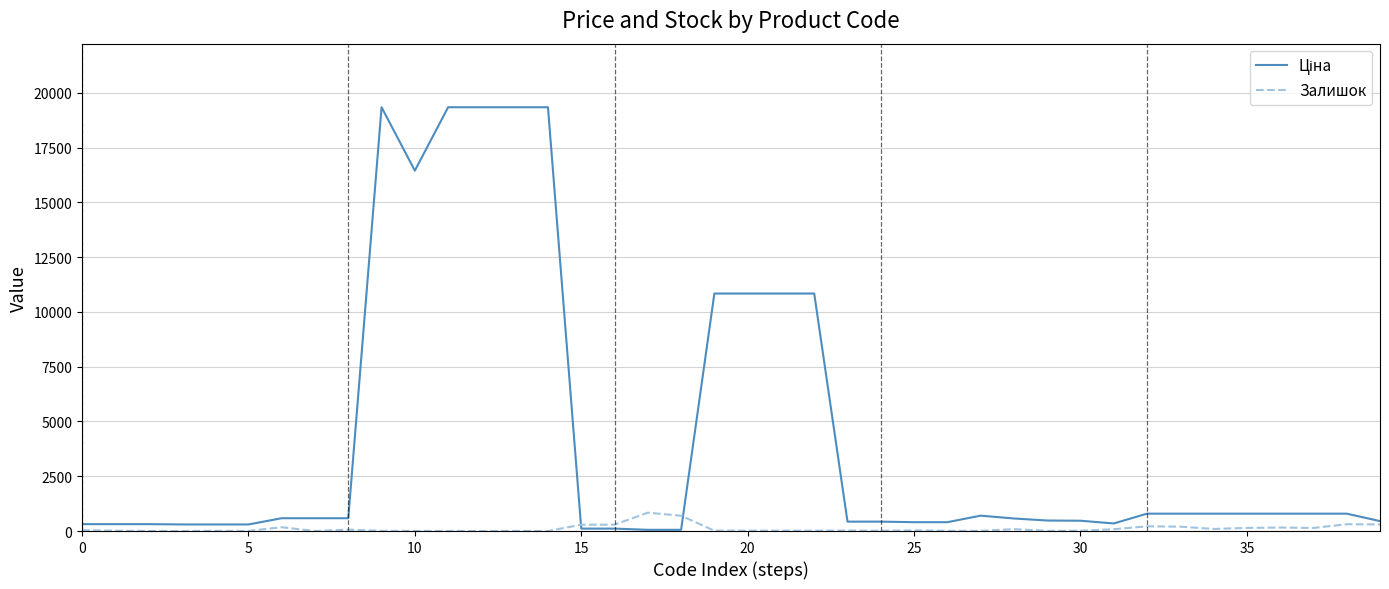

What is the maximum value for Залишок?

838.0